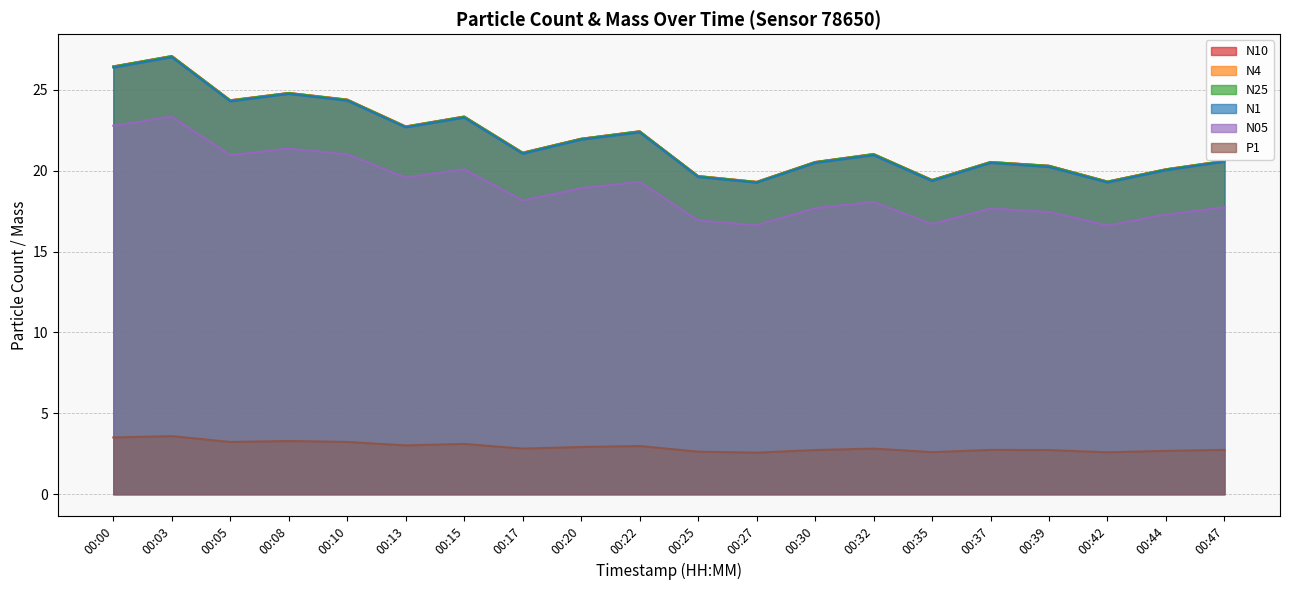

What is the difference between the maximum and minimum values in the N4 series?

7.8